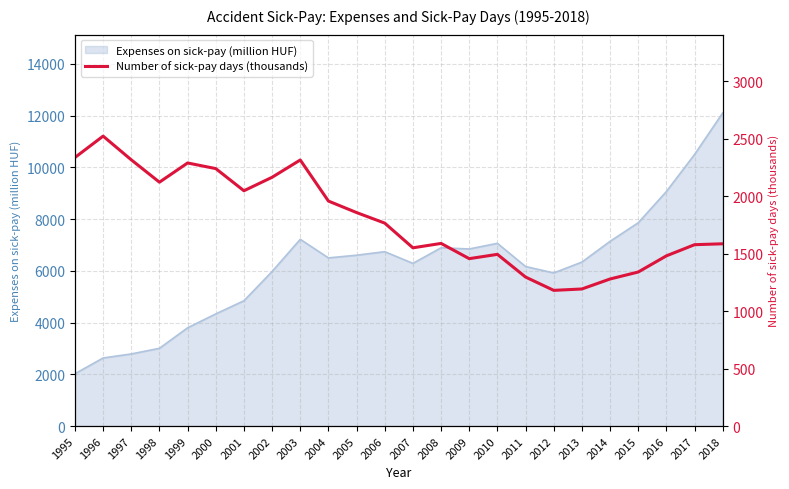

What is the sum of all values?

42952.0